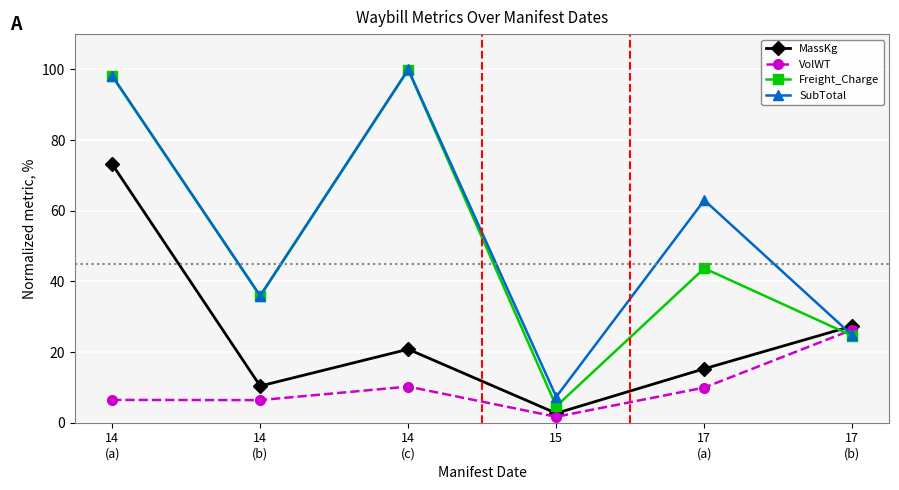

The VolWT series shows 6.5 at 14
(a). True or false?

True